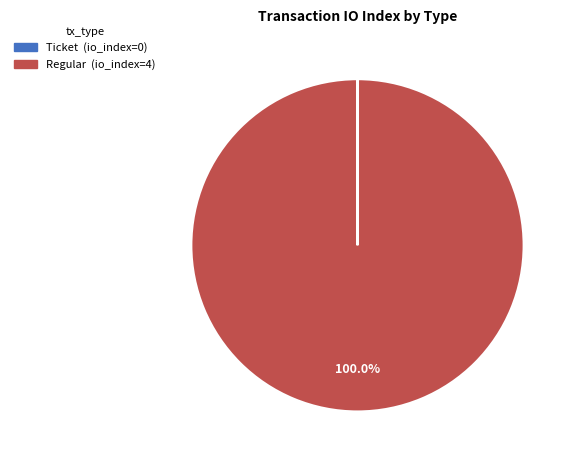

Which slice is the largest?

Regular